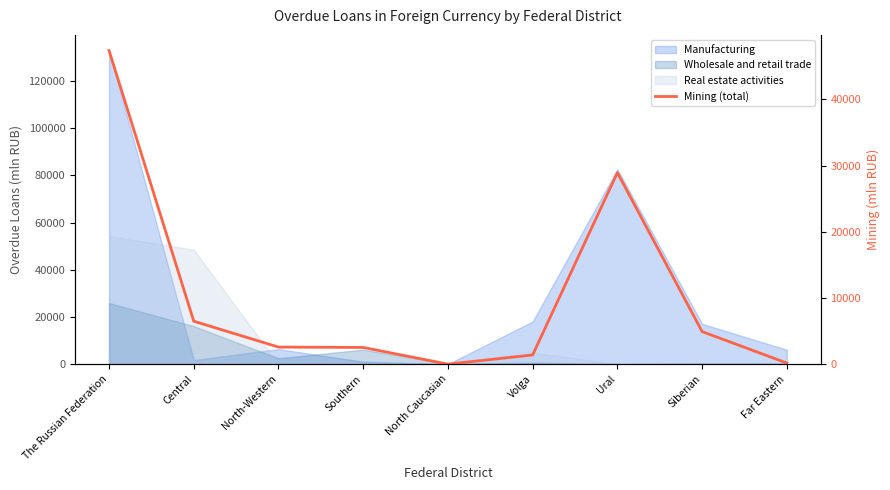

What is the label of the 1st point from the left?

The Russian Federation